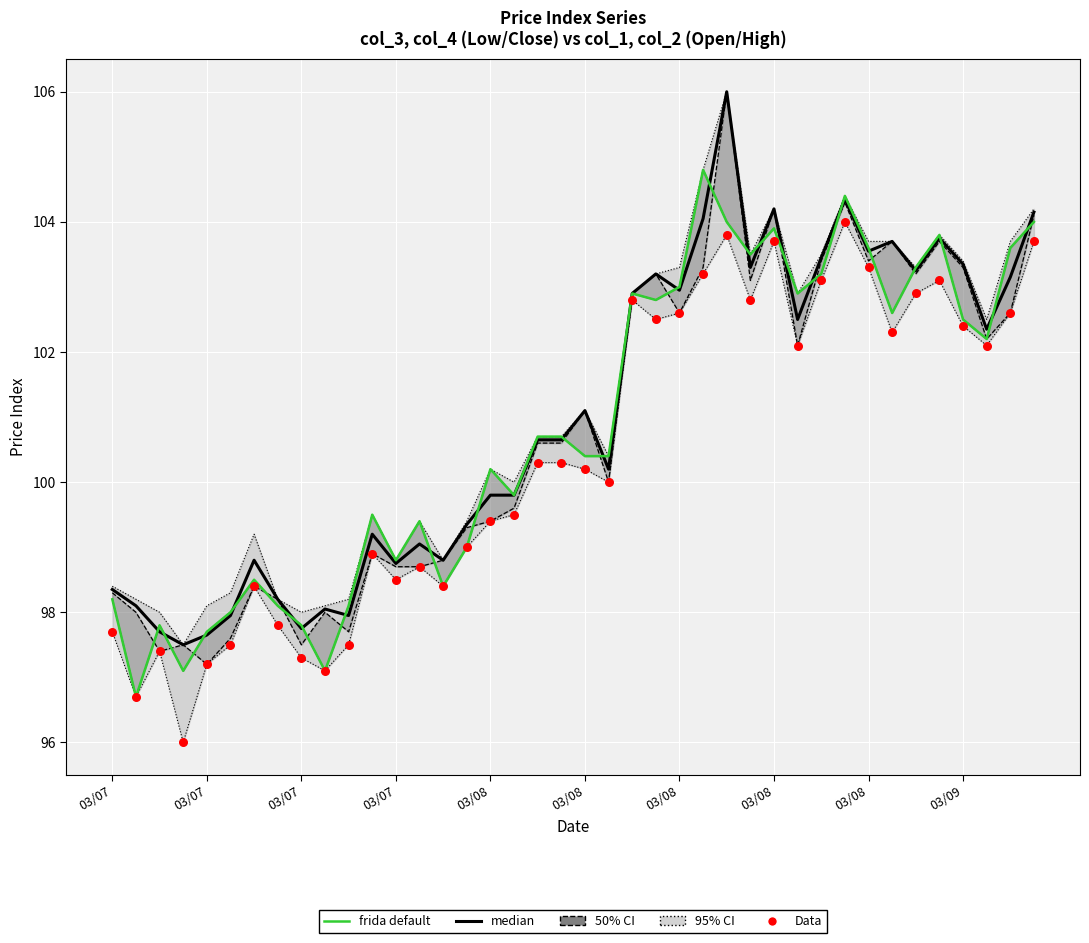

What is the total value across all series at 22?

308.6